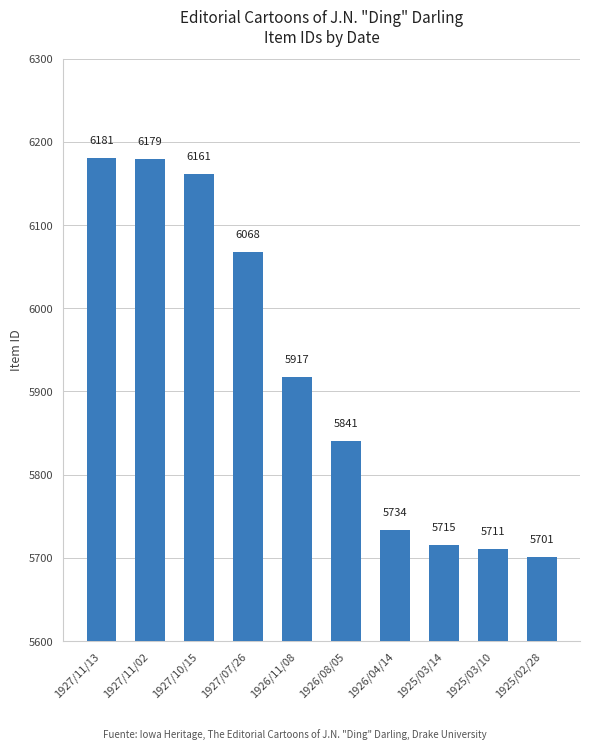

What is the ratio of the value at 1925/03/10 to the value at 1927/11/13?

0.9